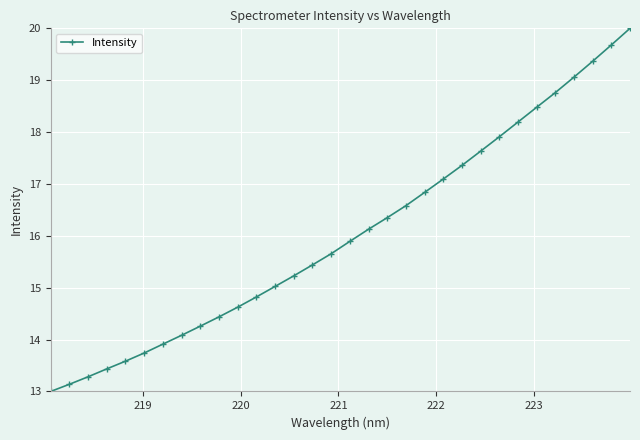

What is the average value?

16.0